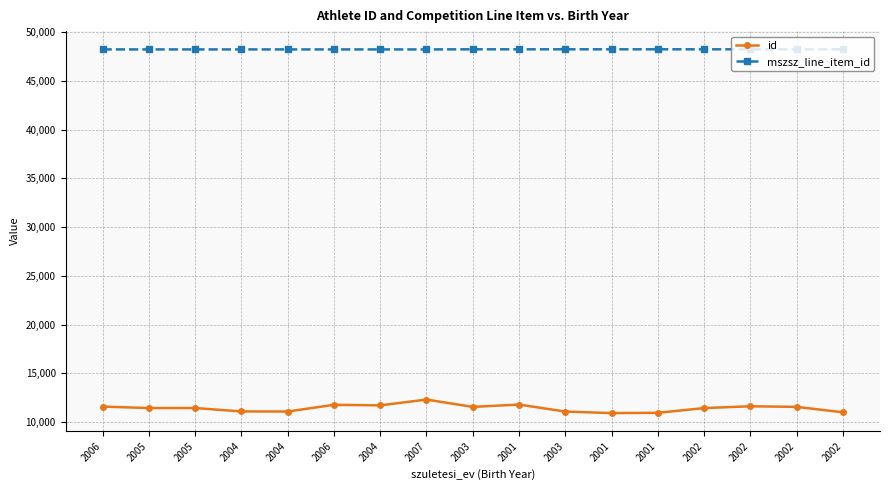

What is the sum of the mszsz_line_item_id values at 2006 and 2002?

96480